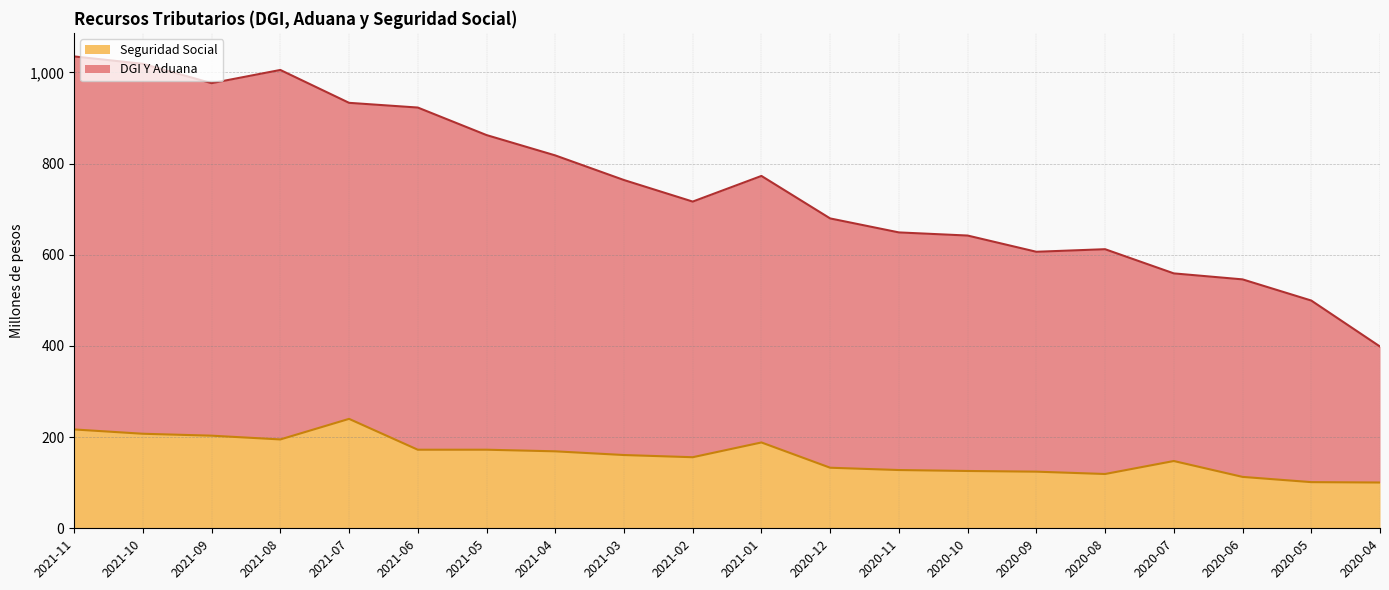

Is it true that Seguridad Social equals 168.8 at 2021-04?

True